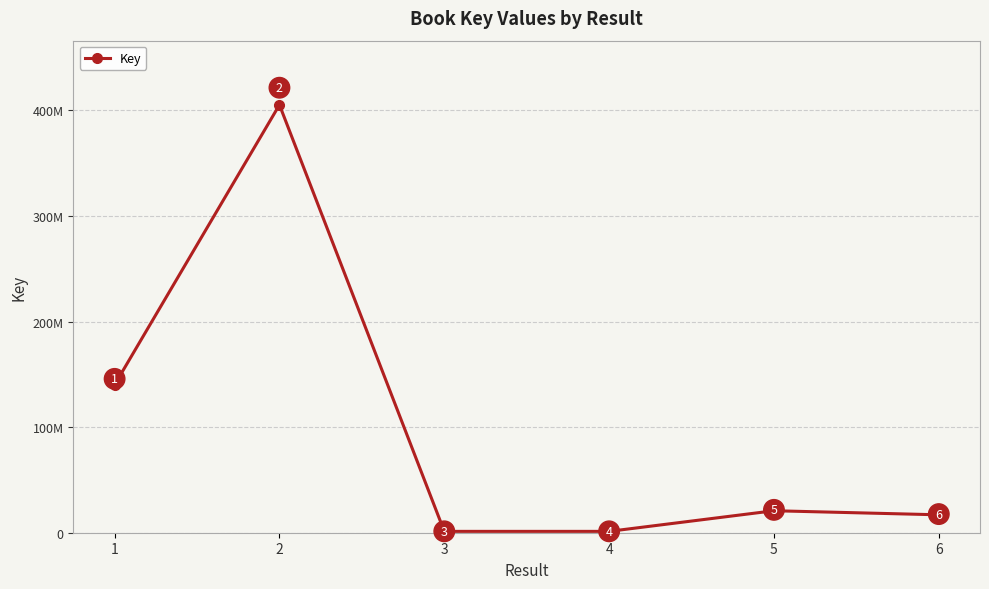

Does the chart have visible grid lines?

Yes